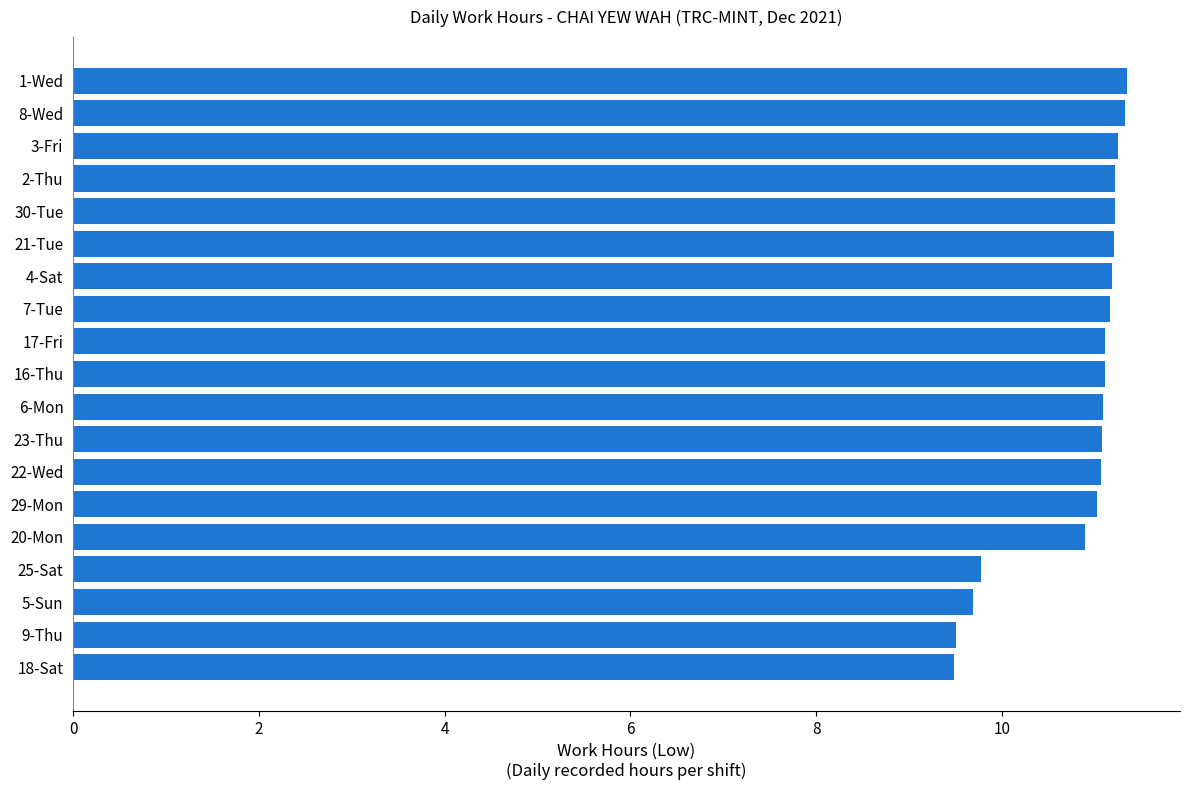

What is the ratio of the value at 18-Sat to the value at 8-Wed?

0.8